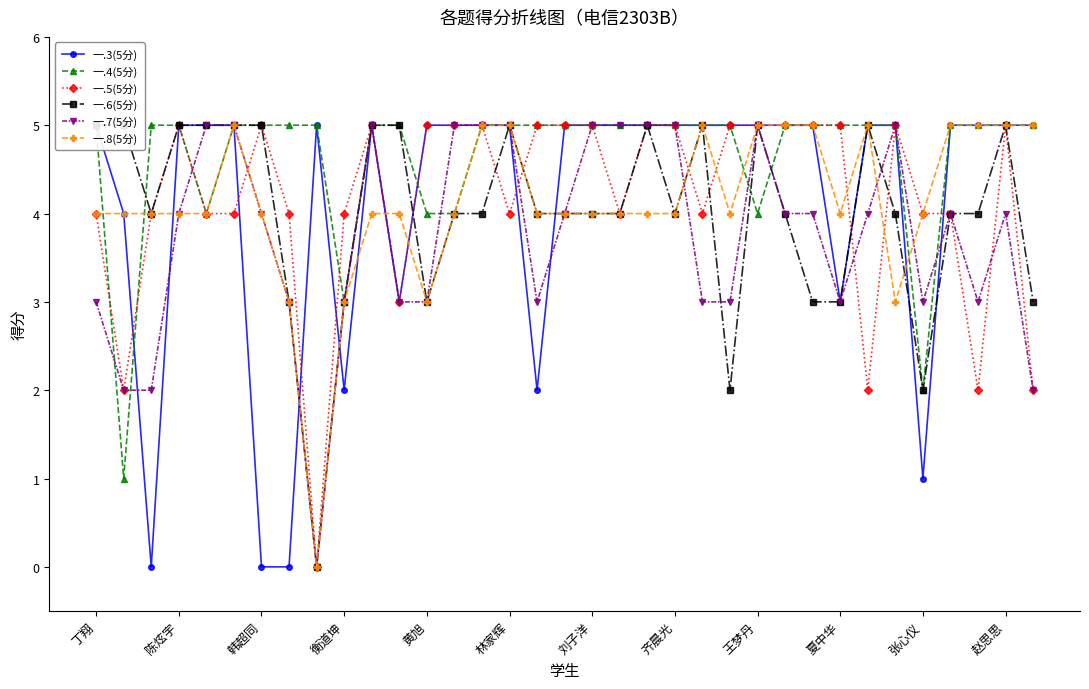

Is the value of 一.5(5分) at 夏中华 greater than the value of 一.8(5分) at 衡道坤?

Yes